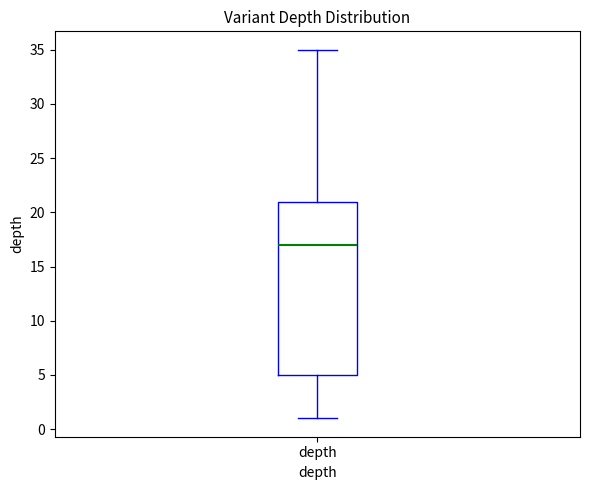

Transcribe this box plot: give where the median line is, the range the box spans, and where the two whiskers end, as read against the y-axis. The values are not printed on the chart, so give them approximately, as read against the axis.

median 17, box 5 to 21, whiskers 1 to 35